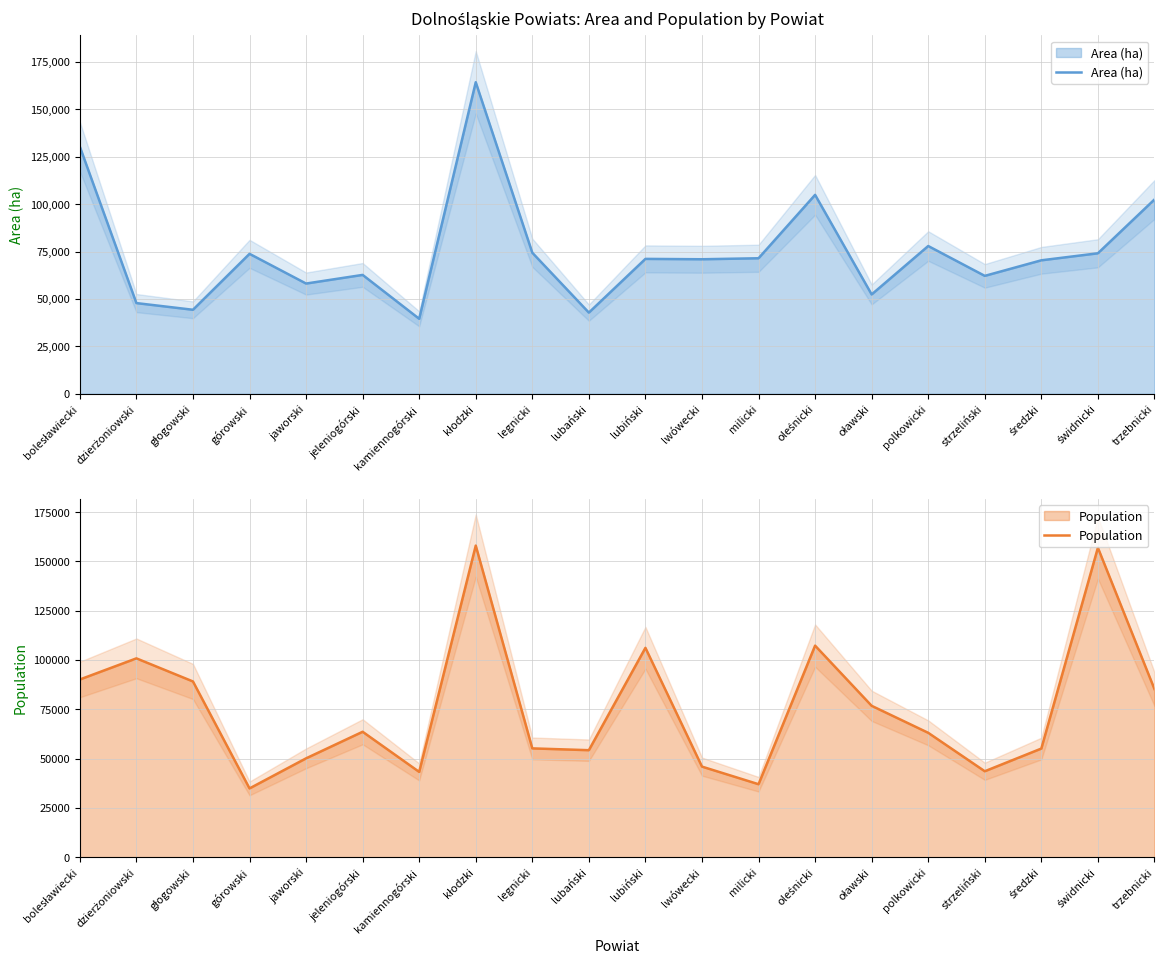

What is the minimum value for Area (ha)?

39569